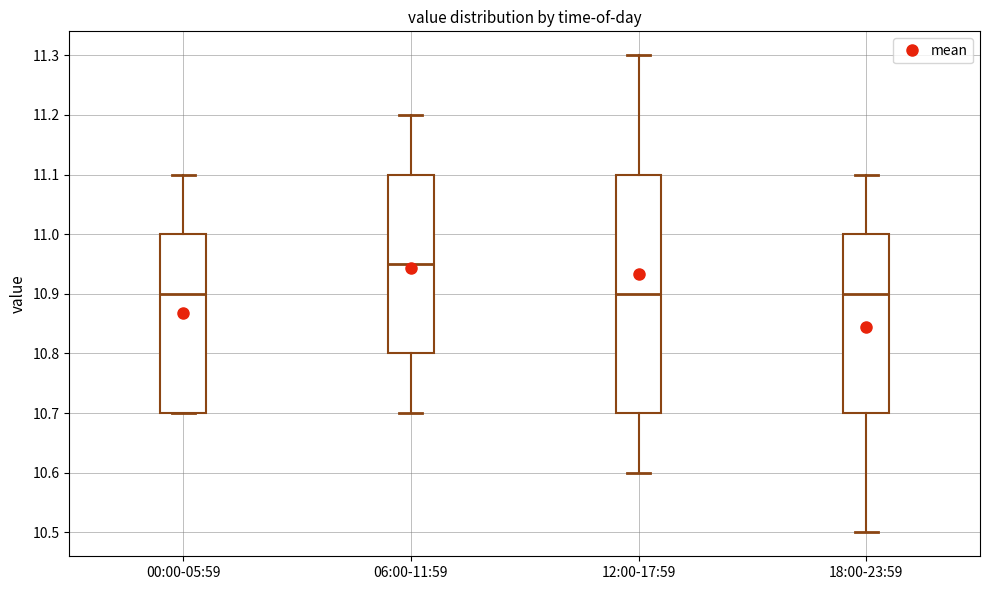

Which box is the tallest, from its lower edge to its upper edge?

12:00-17:59